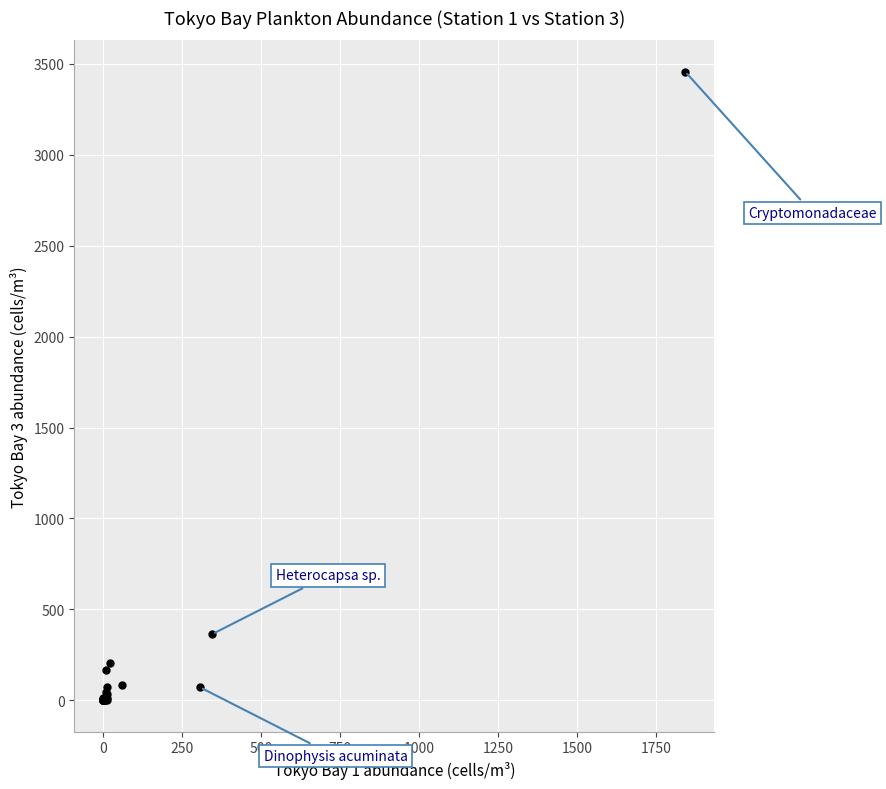

What Y value in the scatter plot is closest to 1728?

364.8